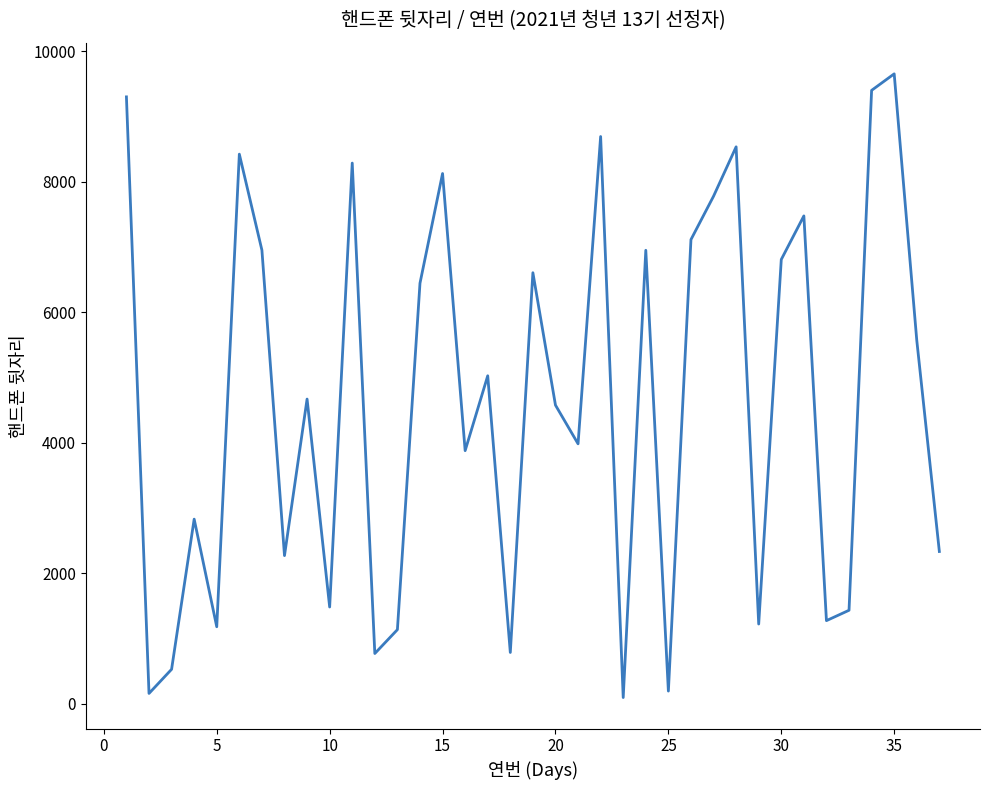

What is the average value?

4646